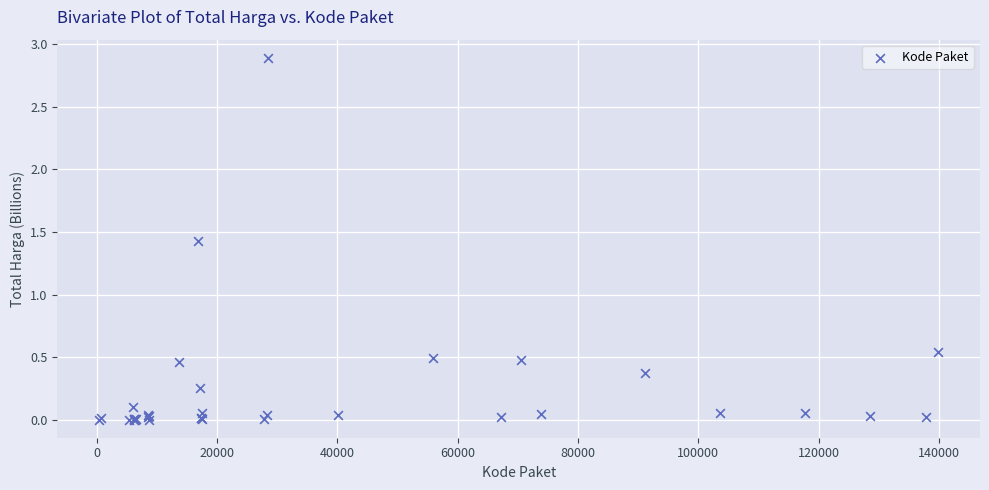

What Y value in the scatter plot is closest to 1?

1.4